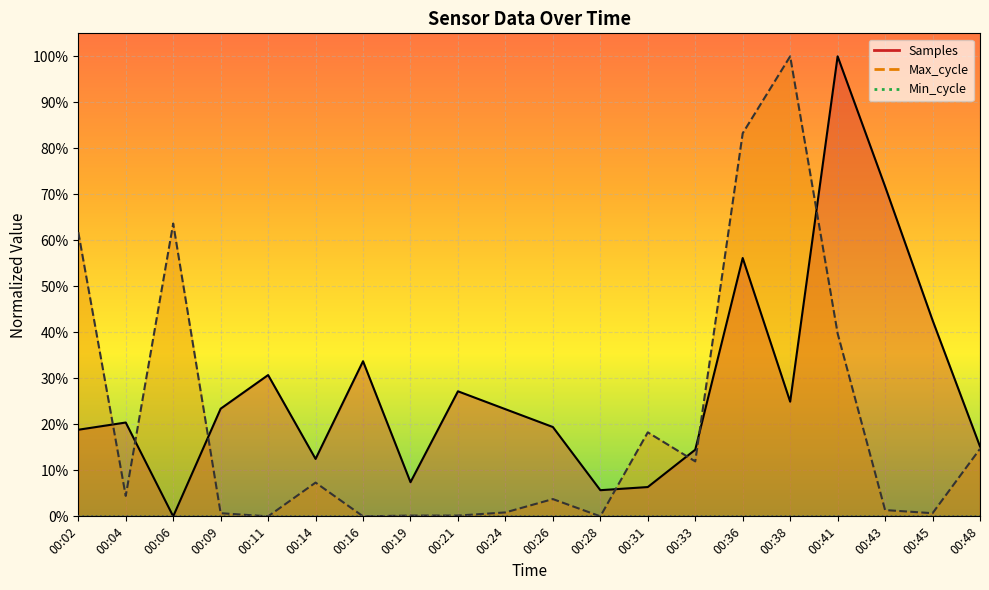

True or false: Max_cycle has more than 2 interior local peaks.

True